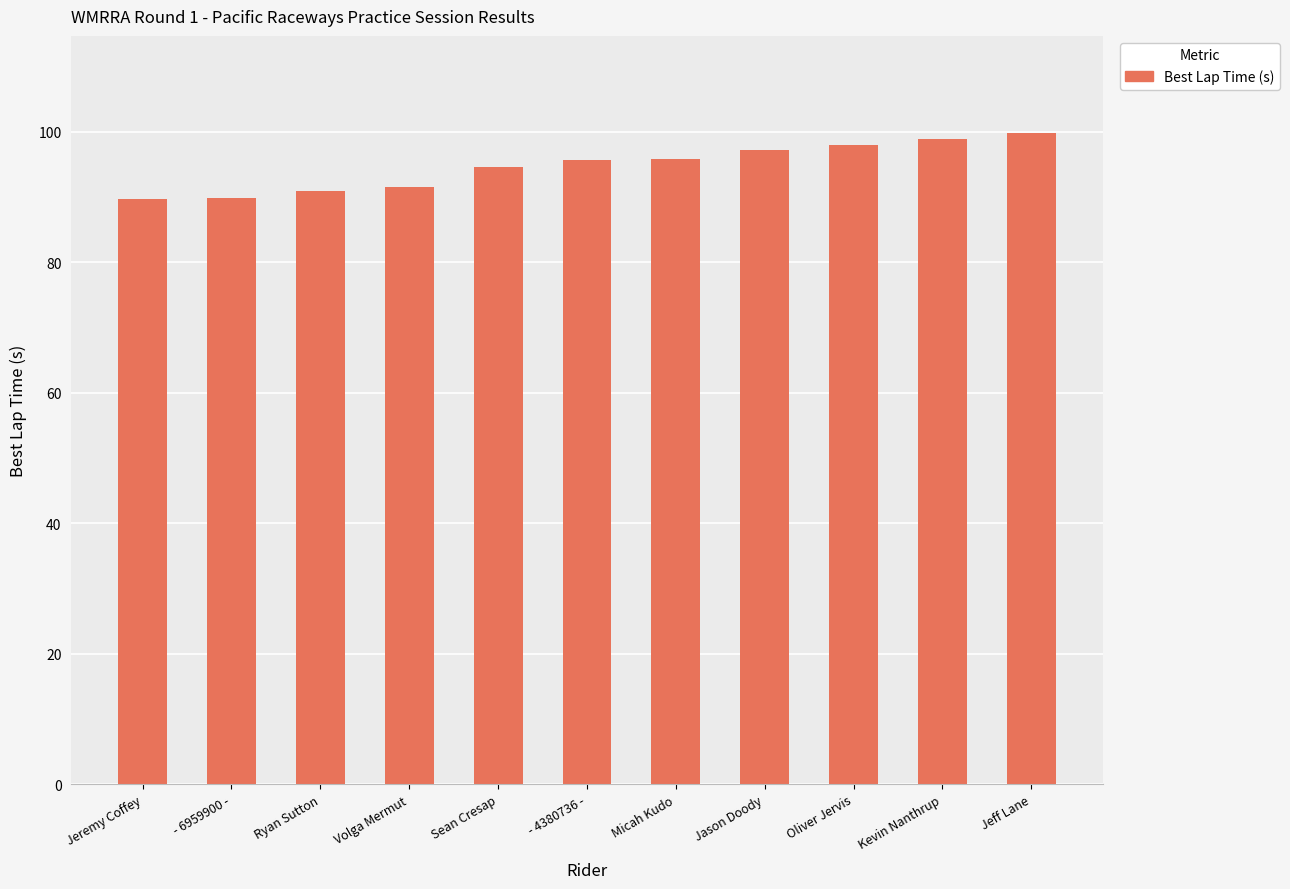

What is the greatest value displayed?

99.7